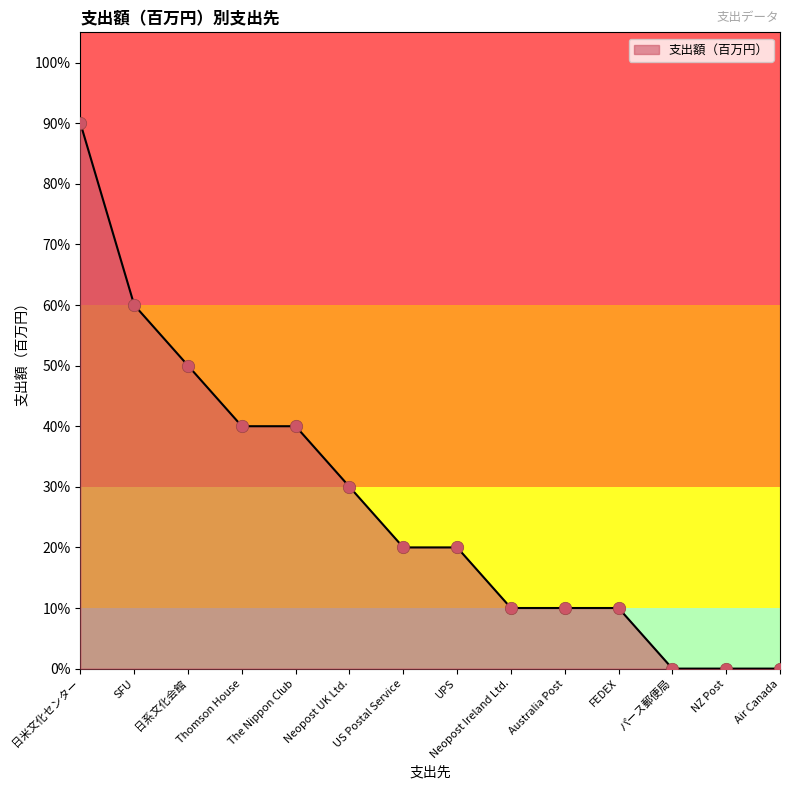

Which has a higher value, Australia Post or SFU?

SFU